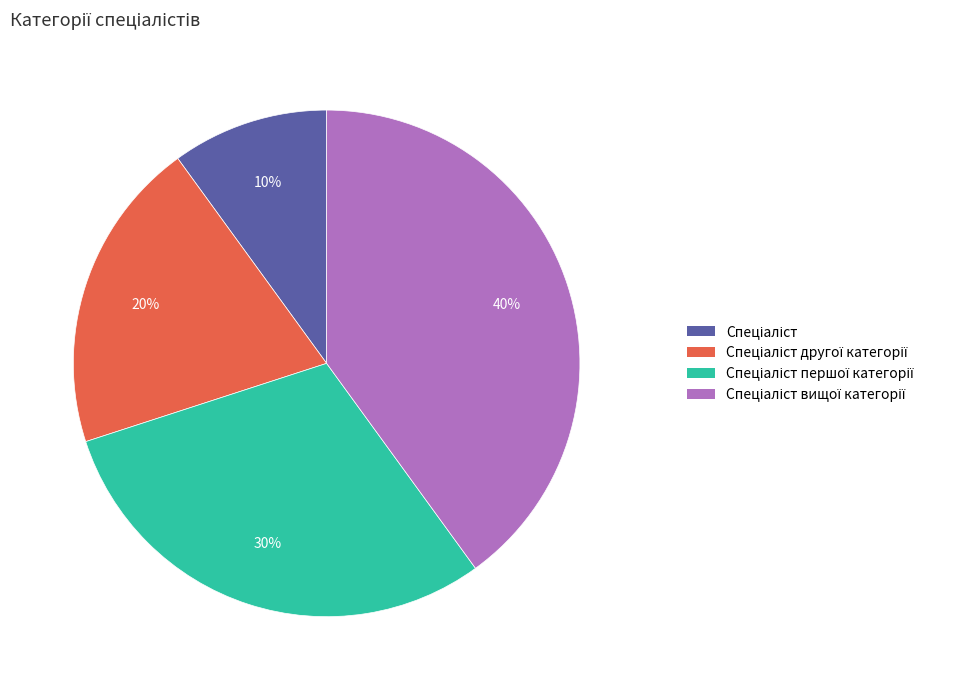

Does any single category account for the majority?

No